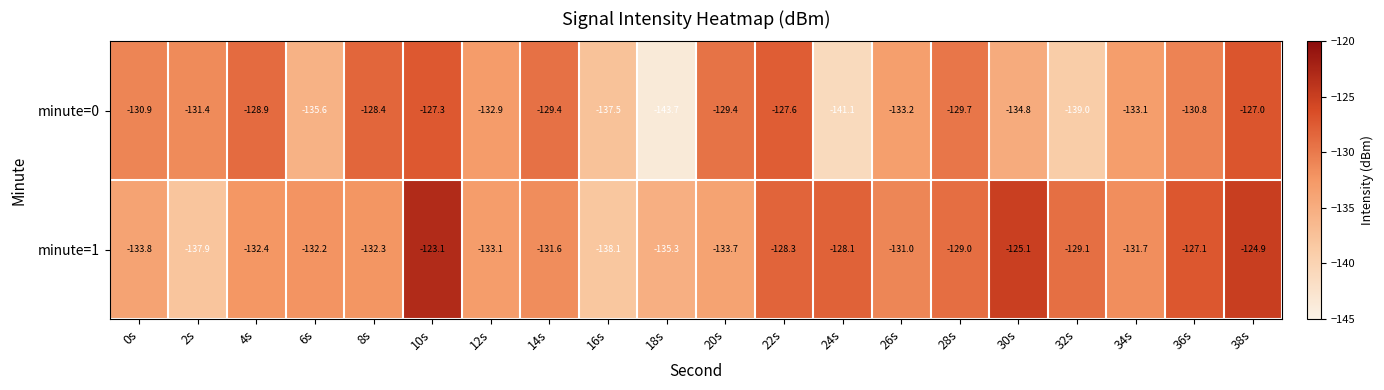

At which label does minute=1 first exceed -131?

10s